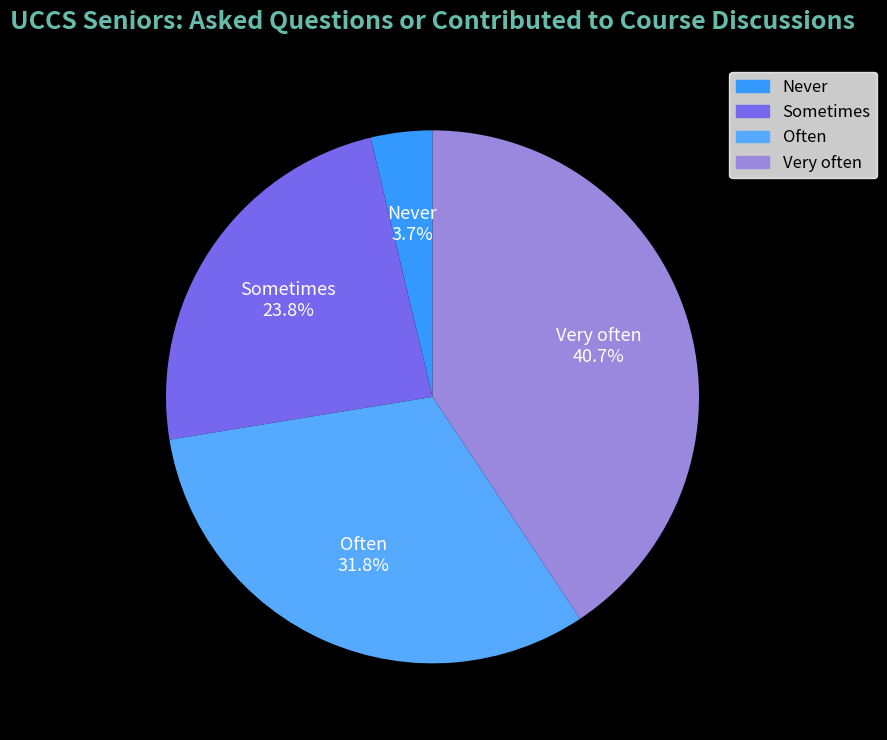

To the nearest percent, what is the difference between the Never and Often slice percentages?

28%